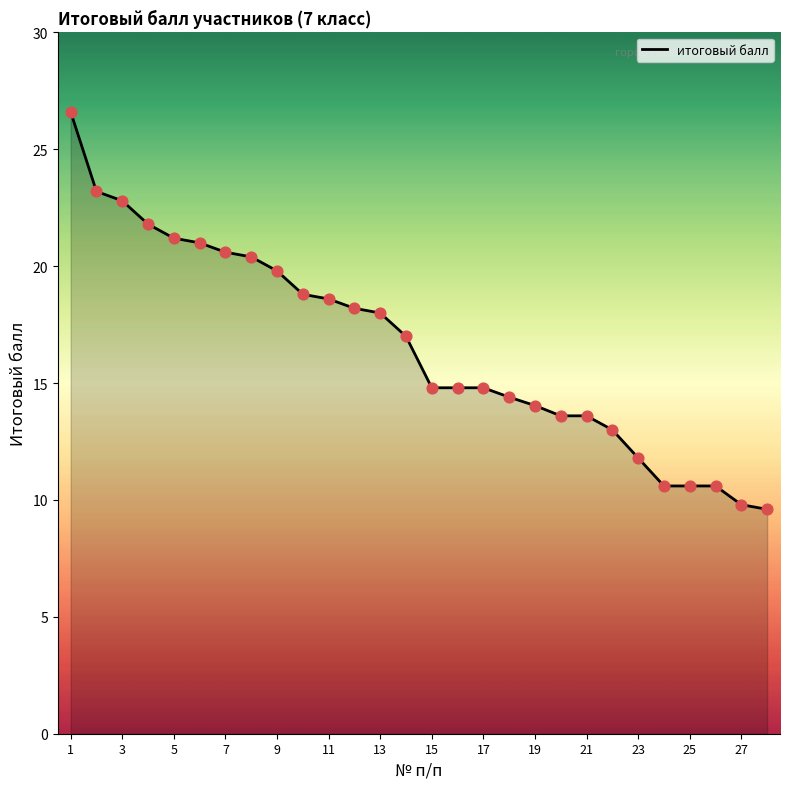

What is the greatest value displayed?

26.6